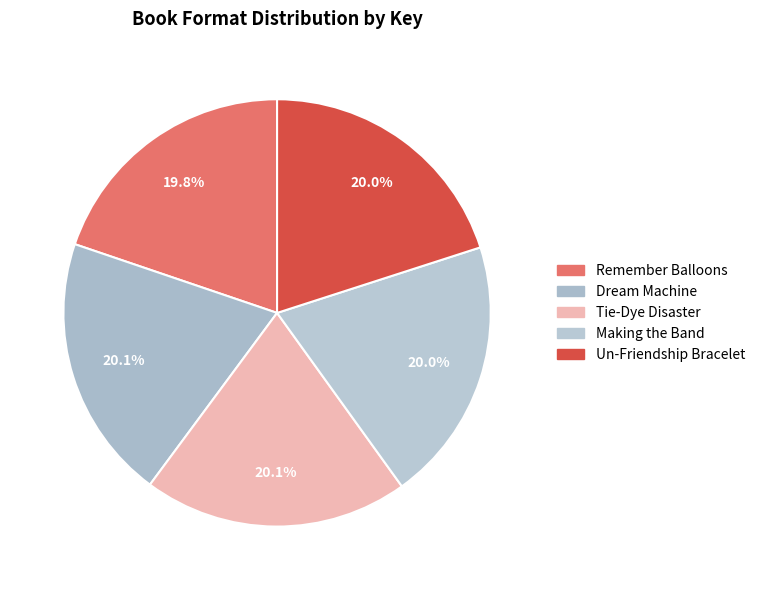

Count the number of slices in the pie.

5